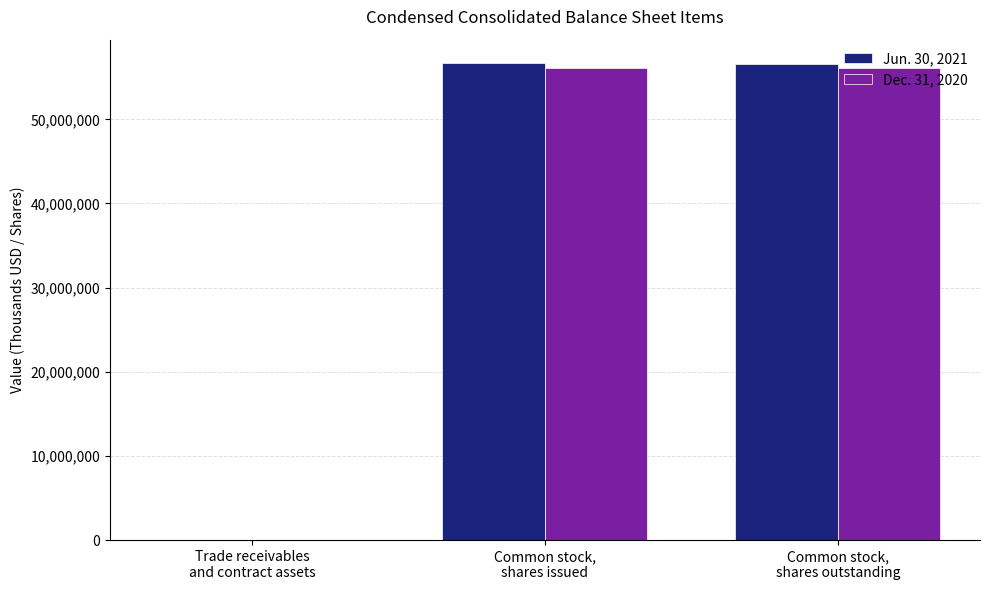

At which category is the sum across all series the highest?

Common stock,
shares issued